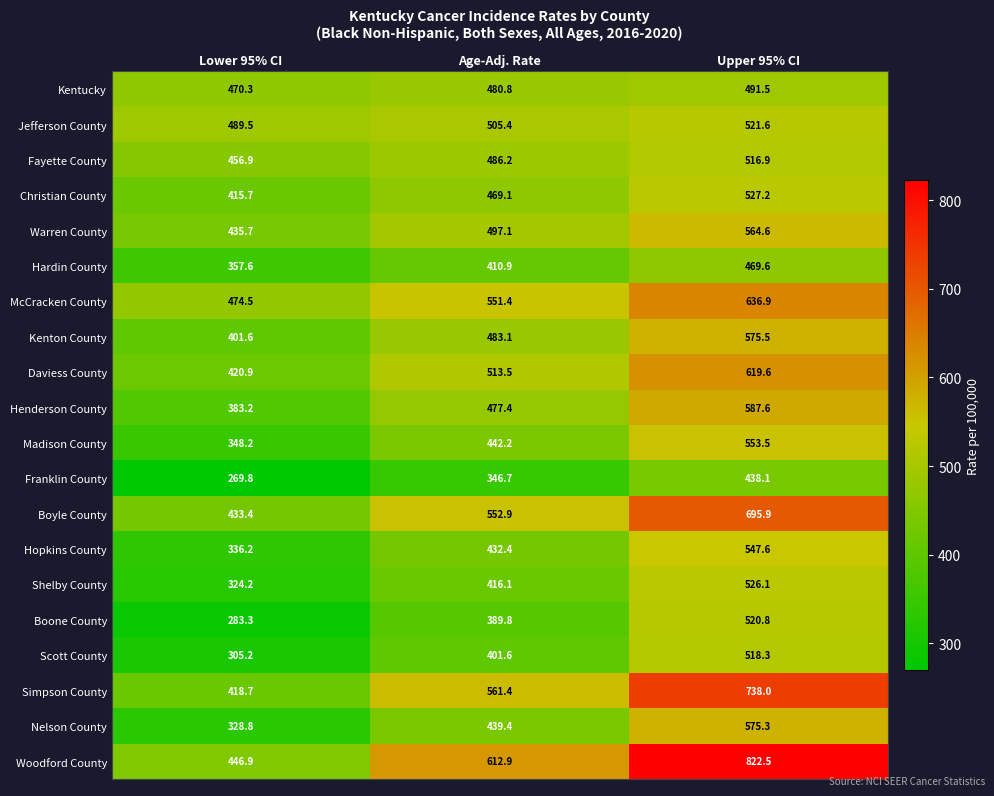

What is the average value of the Daviess County series?

518.0